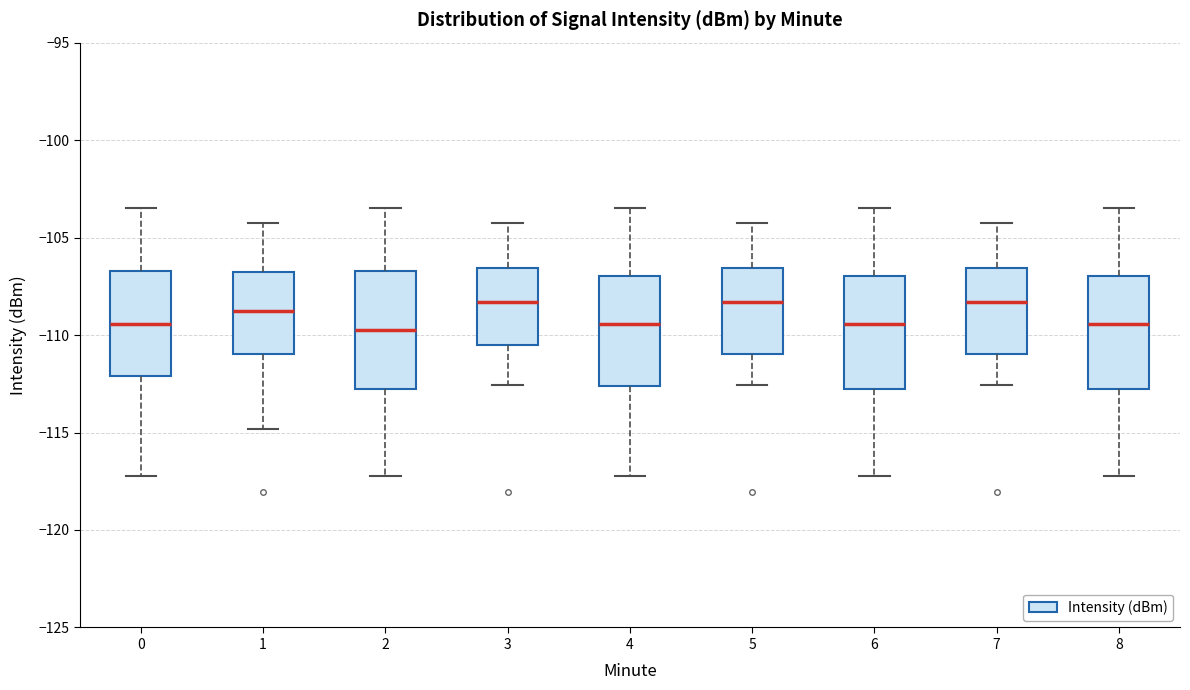

Where is the upper edge of the box at x = 4 on the y-axis? The values are not printed on the chart, so give them approximately, as read against the axis.

-107.0